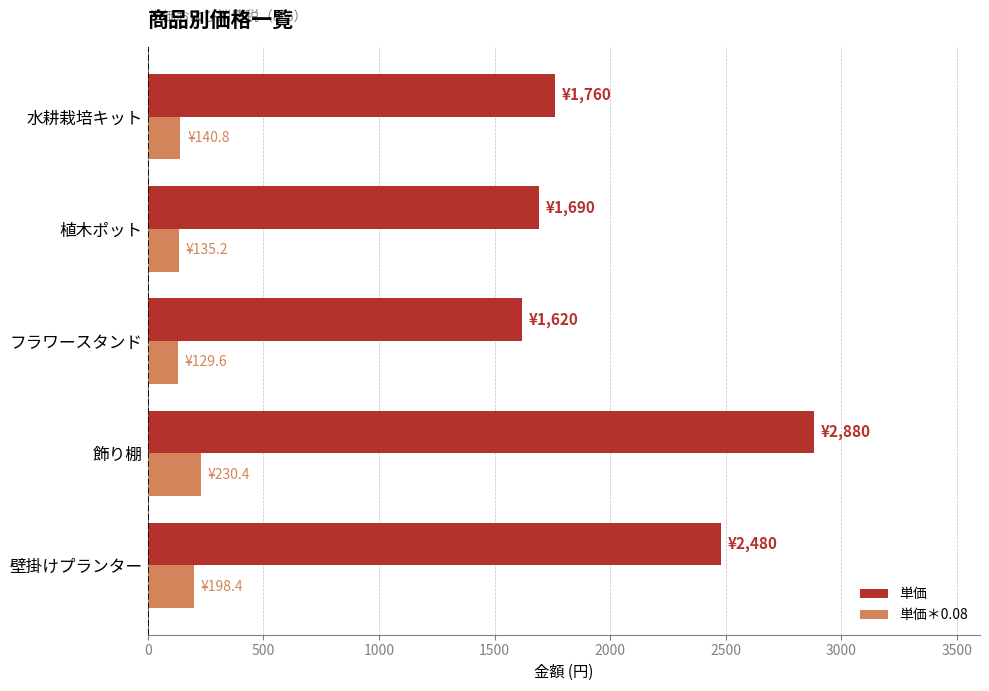

What are all the series names shown in the legend?

単価, 単価＊0.08